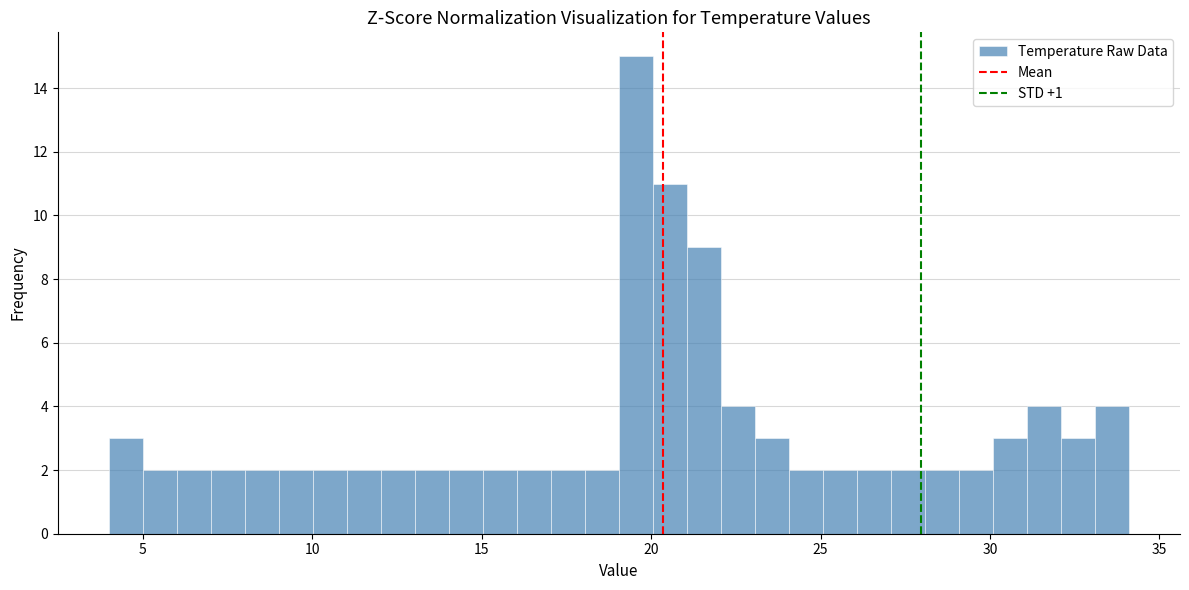

Around what value on the x-axis is the tallest bar? Give the approximate position of its centre, as read against the axis.

19.5